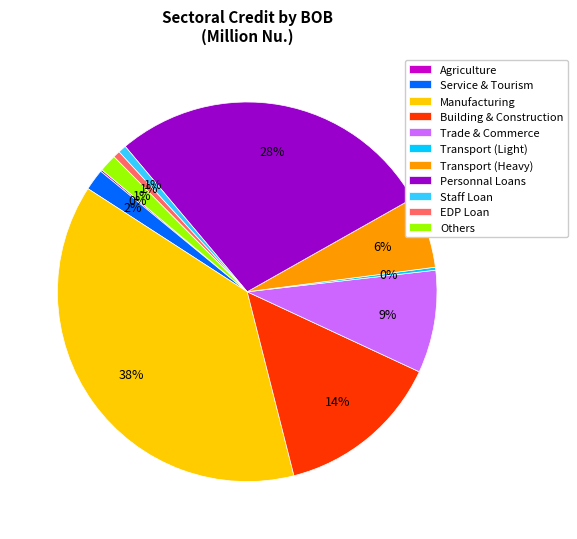

Which category has the biggest portion of the pie?

Manufacturing